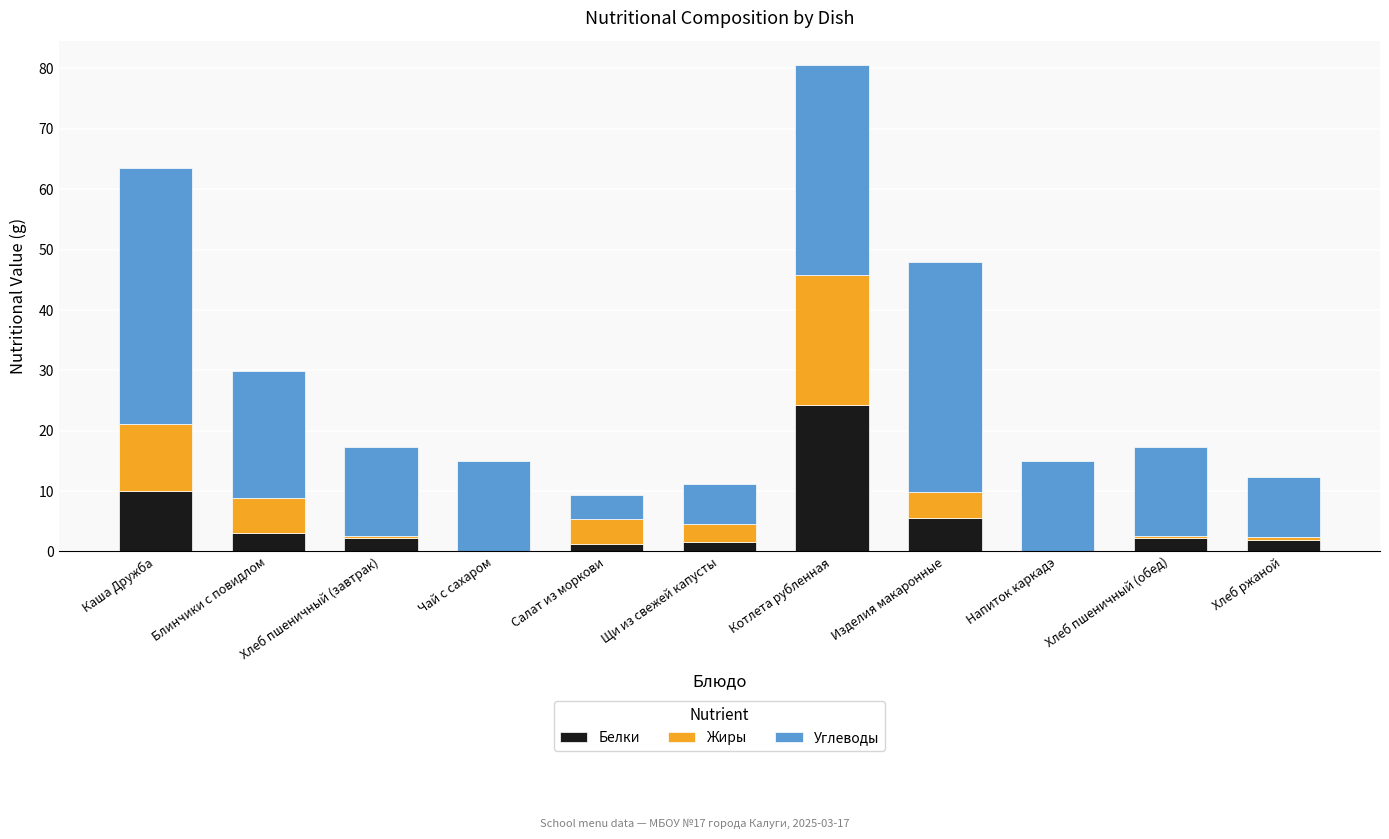

At which category is the sum across all series the highest?

Котлета рубленная